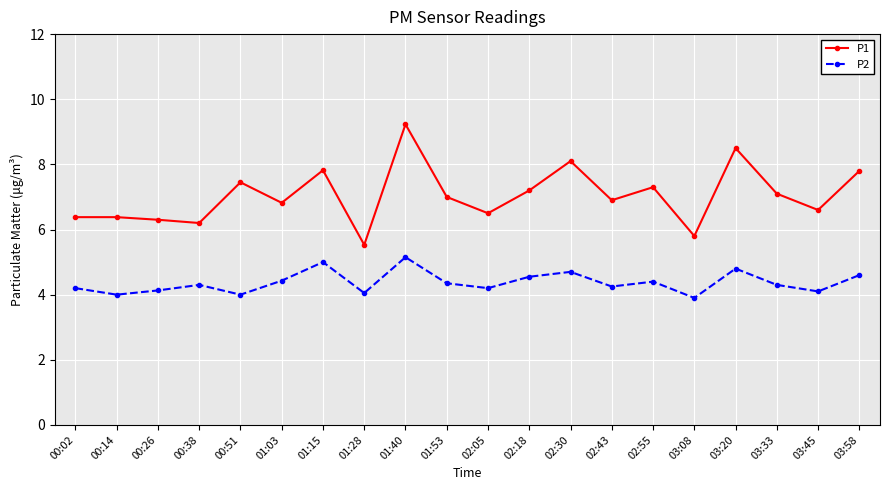

Does the chart have visible grid lines?

Yes